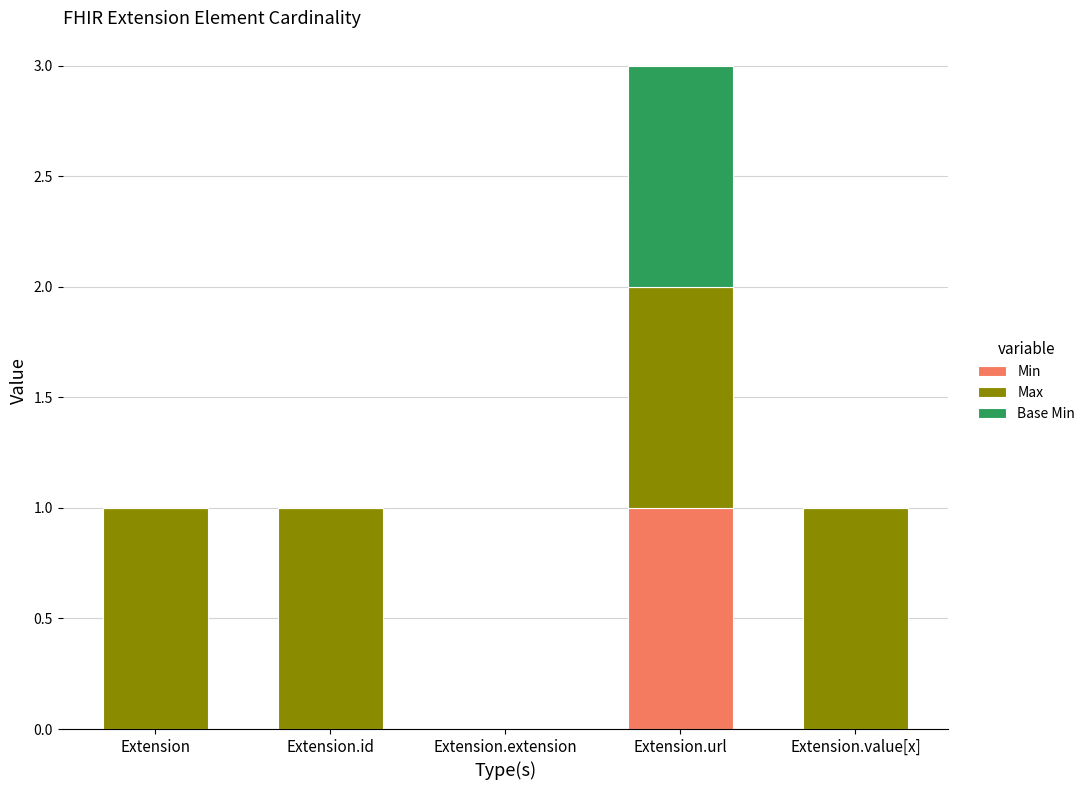

How many data points does each series have?

5